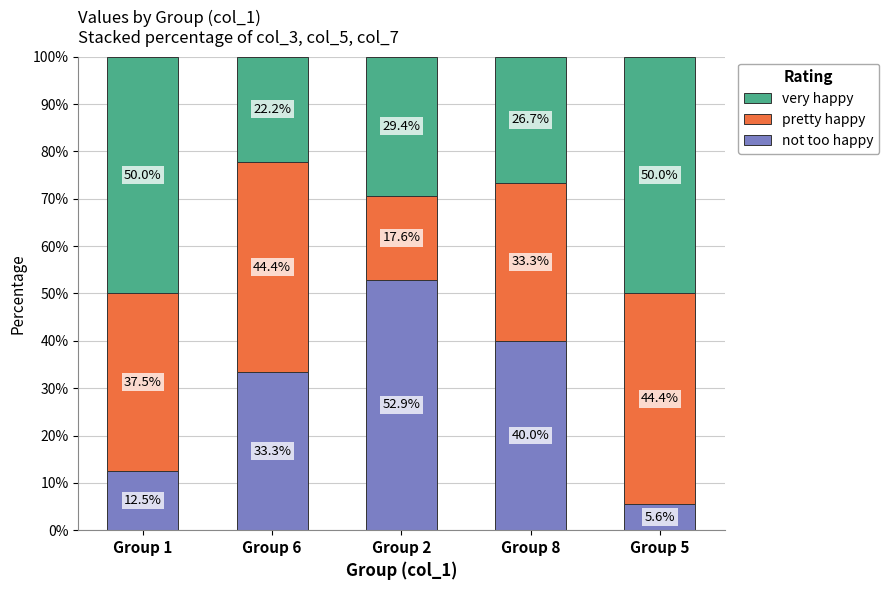

What is the total value across all series at Group 8?

100.0